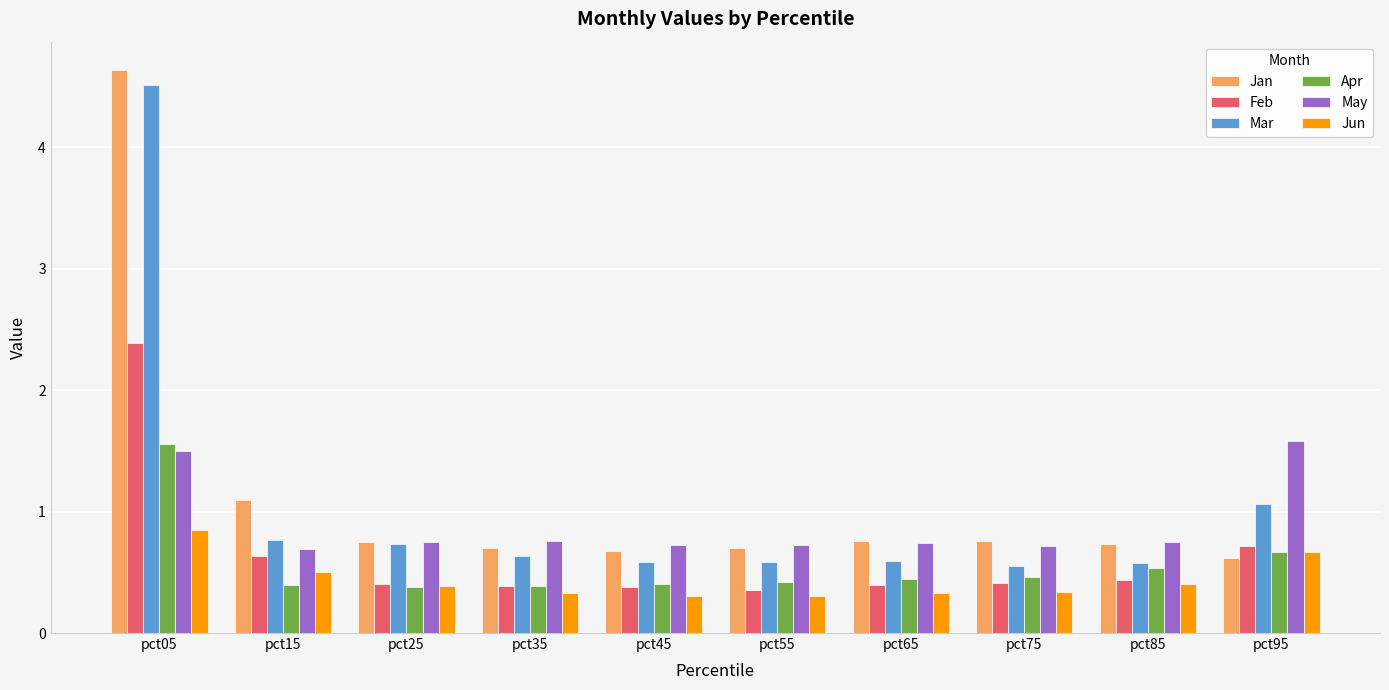

Which series has the largest total across all categories?

Jan